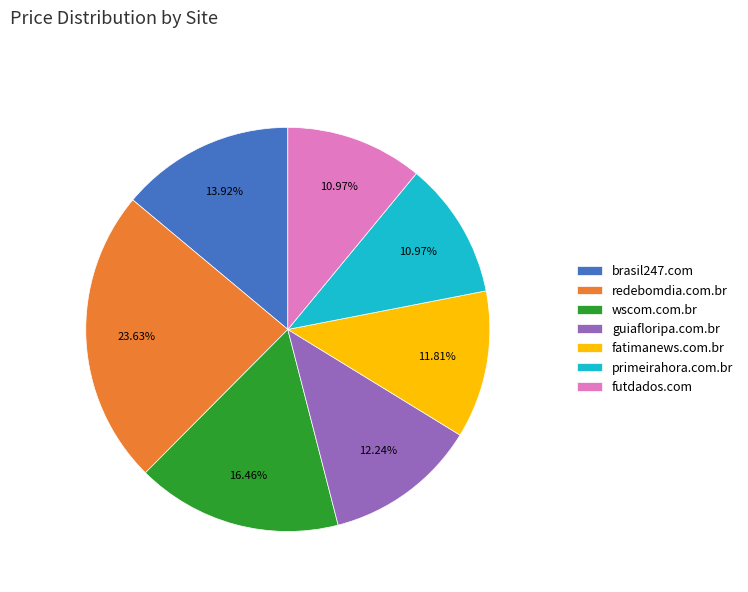

Is it true that wscom.com.br is 28% of the pie?

False